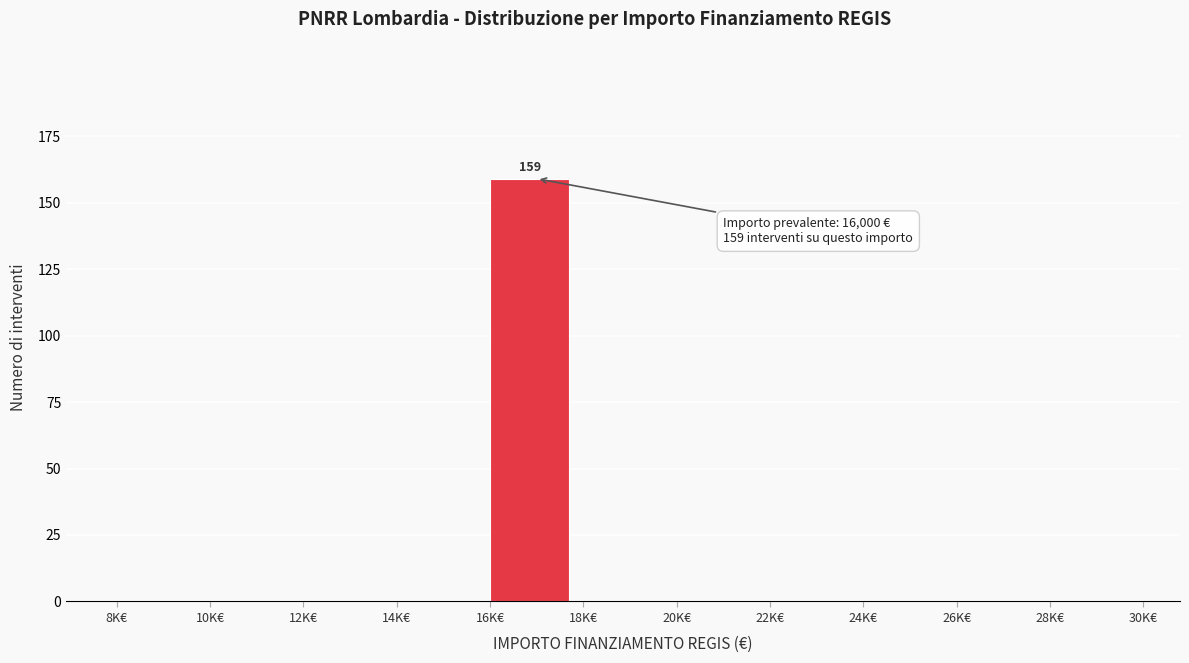

Reading left to right, list all the values displayed in this chart.

8K€=0	10K€=0	12K€=0	14K€=0	16K€=159	18K€=0	20K€=0	22K€=0	24K€=0	26K€=0	28K€=0